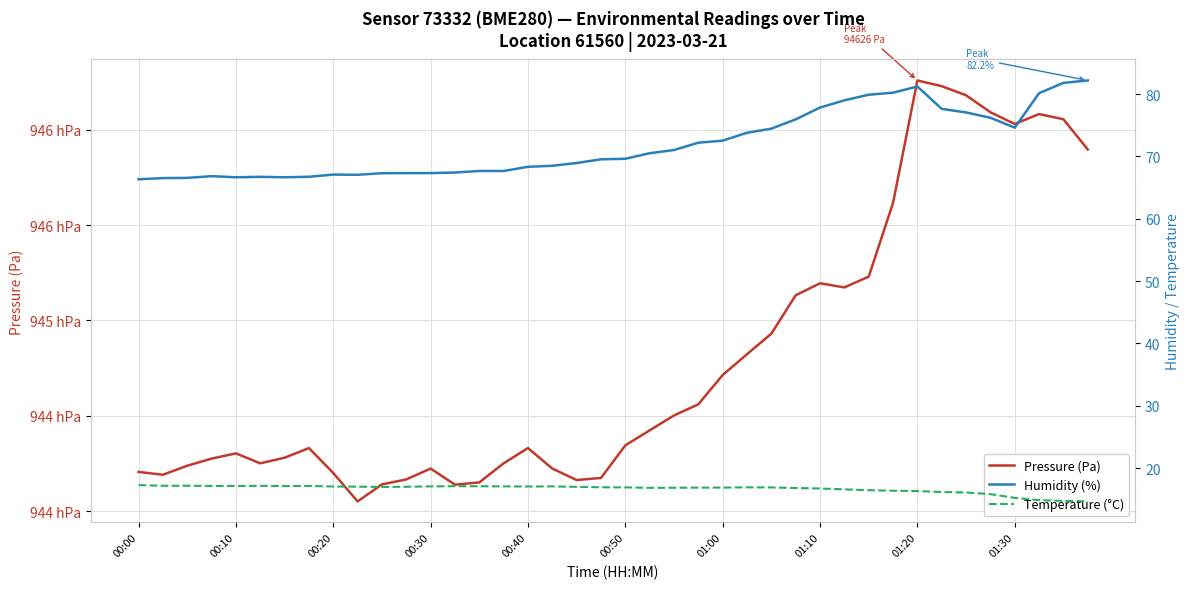

The value of Humidity (%) at 13 is 20.9. True or false?

False